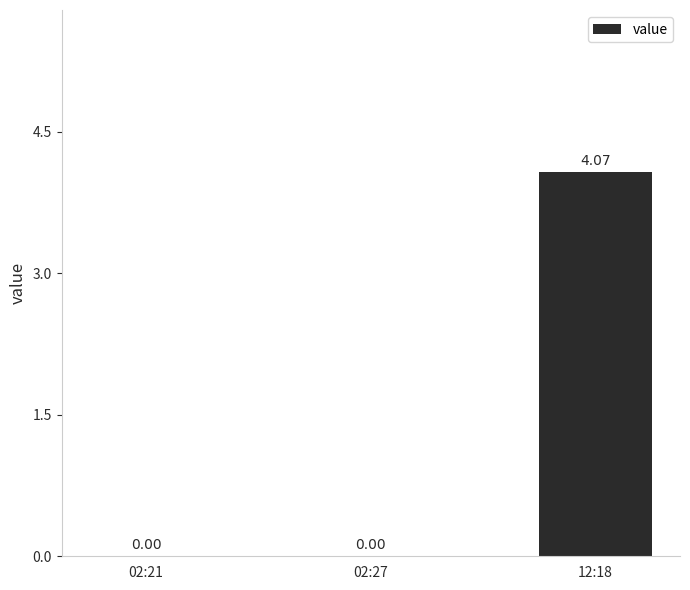

What is the average value?

1.4